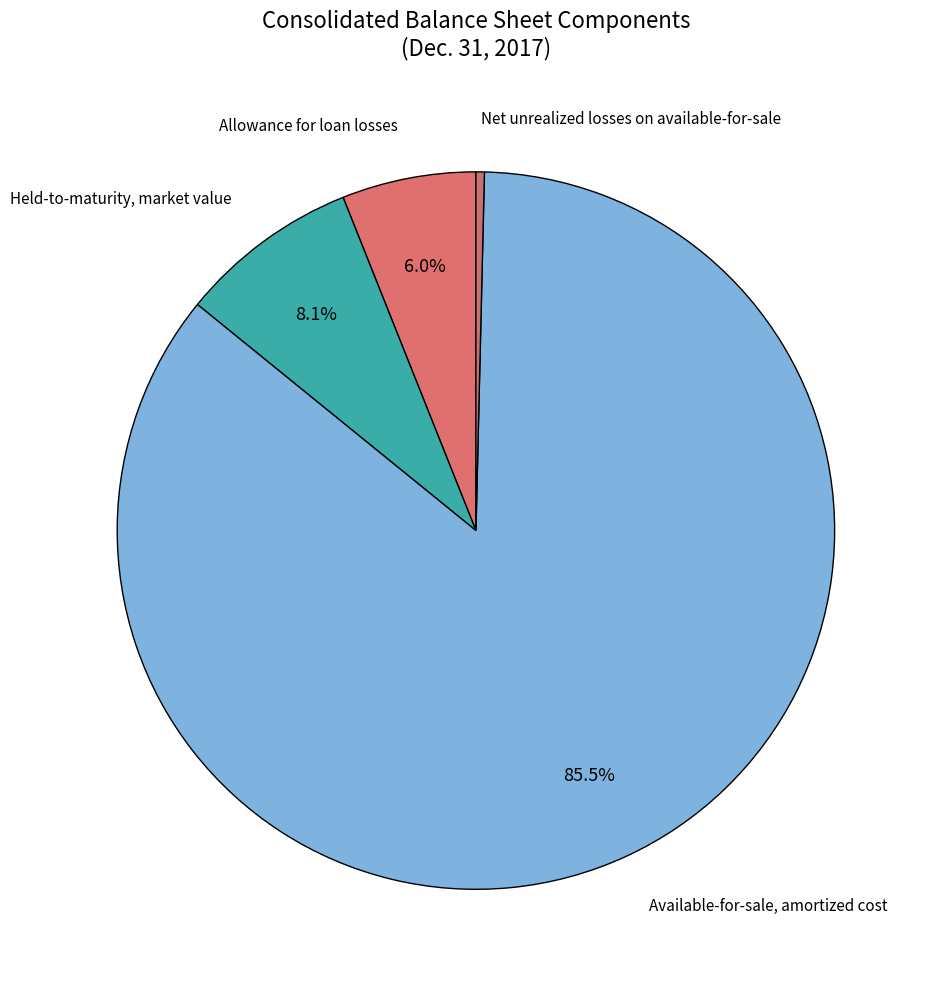

How many slices are in this pie chart?

4